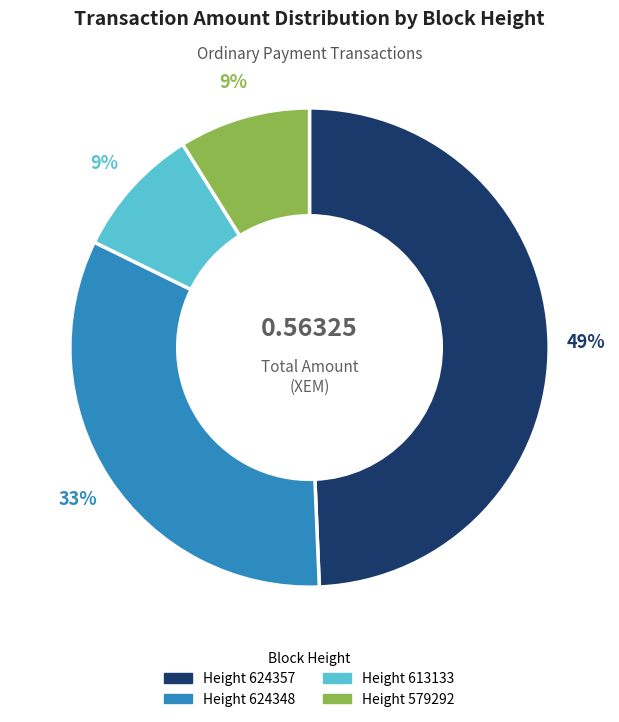

How many slices are in this pie chart?

4